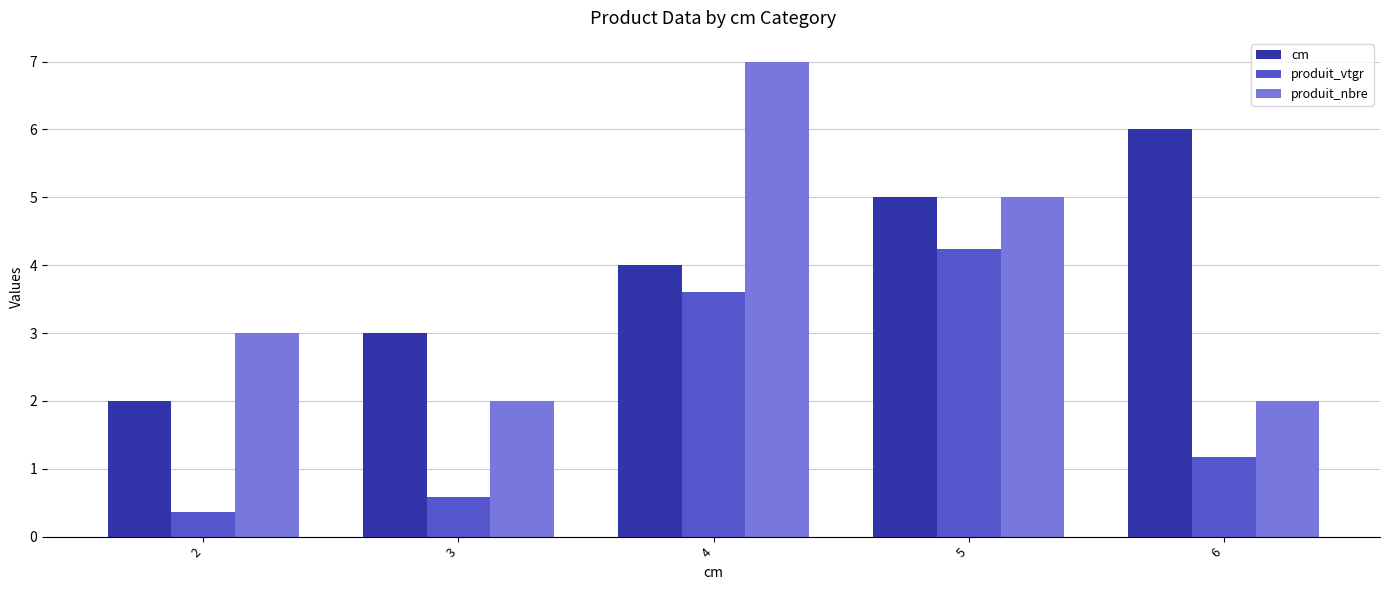

What is the value of the cm bar at the 1st from the left?

2.0